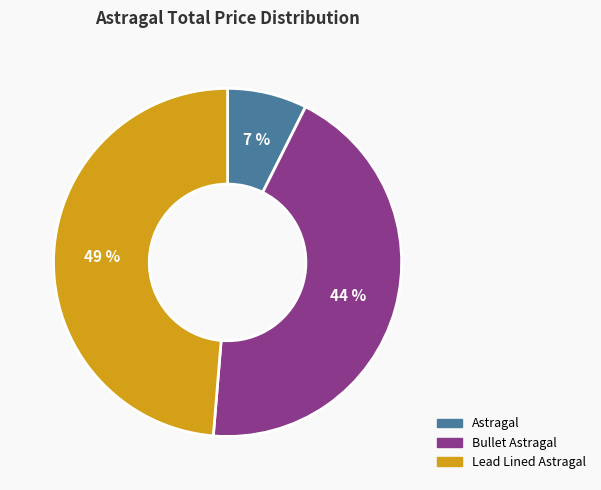

How many slices are in this pie chart?

3